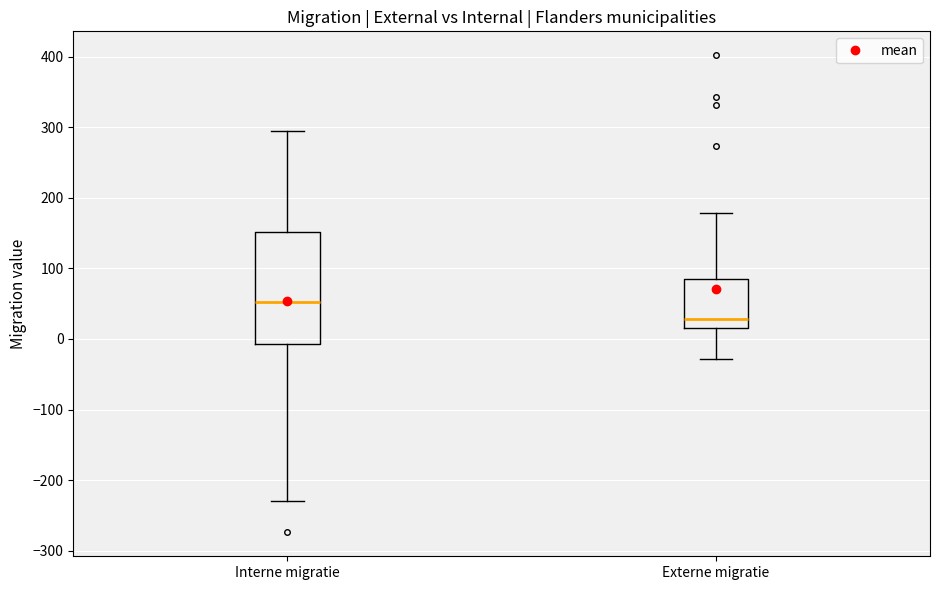

Where is the lower edge of the box for Interne migratie on the y-axis? The values are not printed on the chart, so give them approximately, as read against the axis.

-10